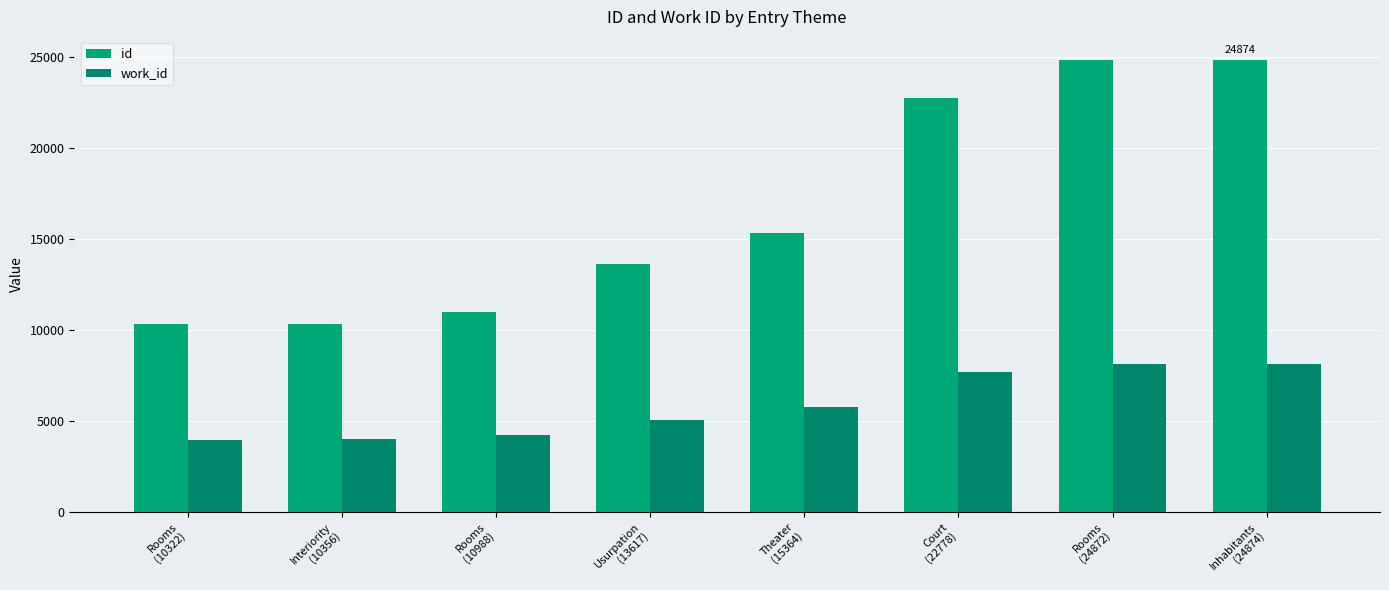

Is the value of id at Rooms
(10988) greater than the value of work_id at Court
(22778)?

Yes